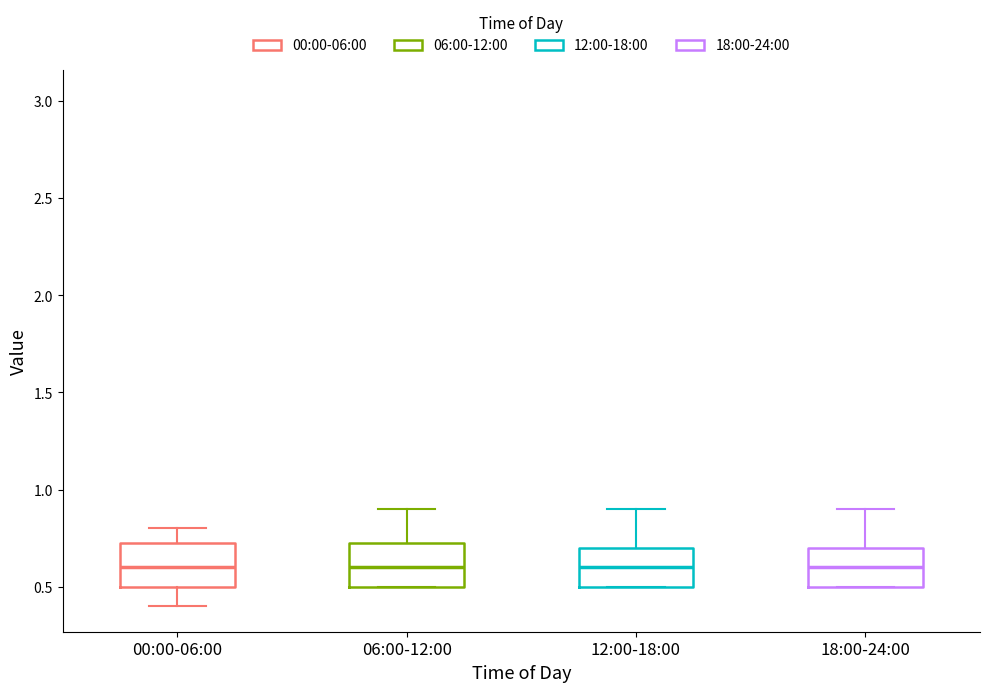

Reading left to right, read every box against the y-axis: the position of its median line, the range the box covers, and the ends of its whiskers. The values are not printed on the chart, so give them approximately, as read against the axis.

00:00-06:00: median 0.60, box 0.50 to 0.75, whiskers 0.40 to 0.80
06:00-12:00: median 0.60, box 0.50 to 0.75, whiskers 0.50 to 0.90
12:00-18:00: median 0.60, box 0.50 to 0.70, whiskers 0.50 to 0.90
18:00-24:00: median 0.60, box 0.50 to 0.70, whiskers 0.50 to 0.90